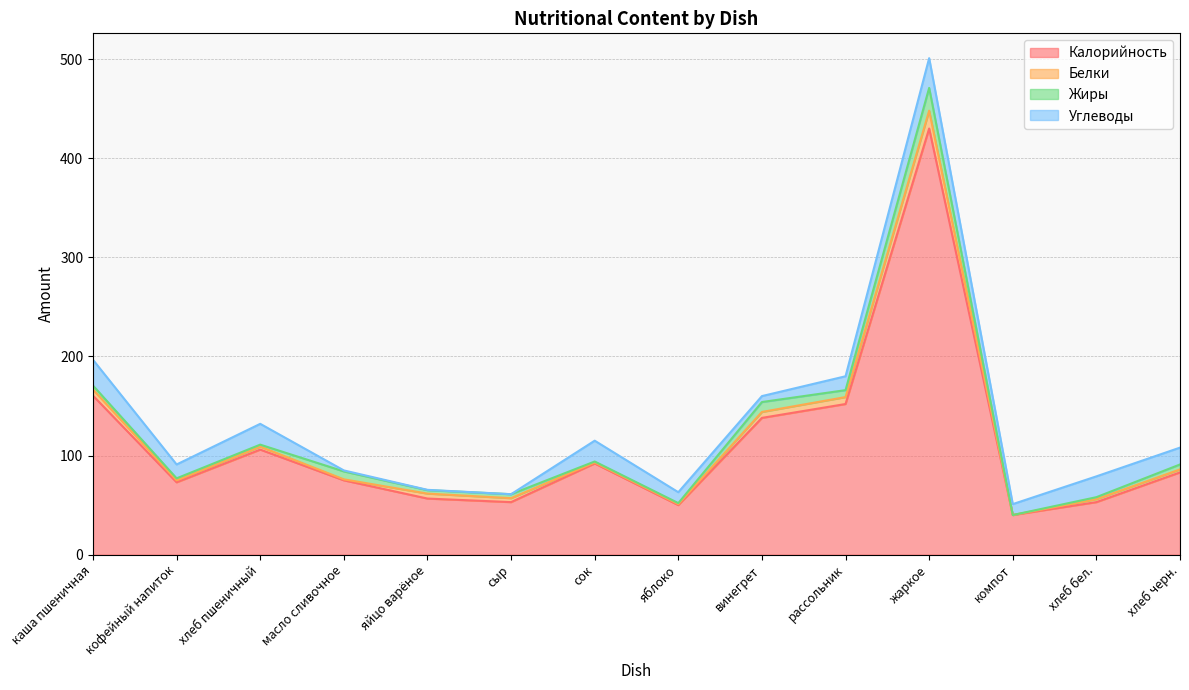

Which series has the widest spread of values?

Калорийность